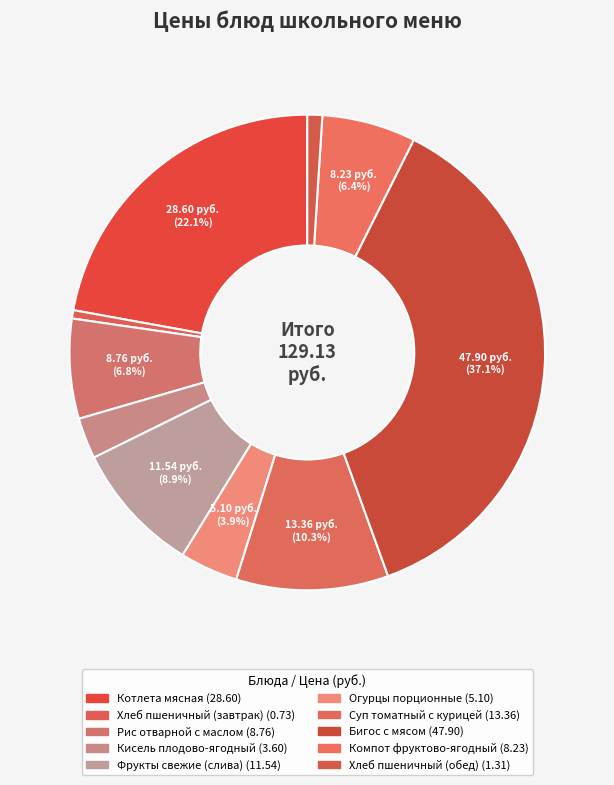

How many segments does this pie chart have?

10